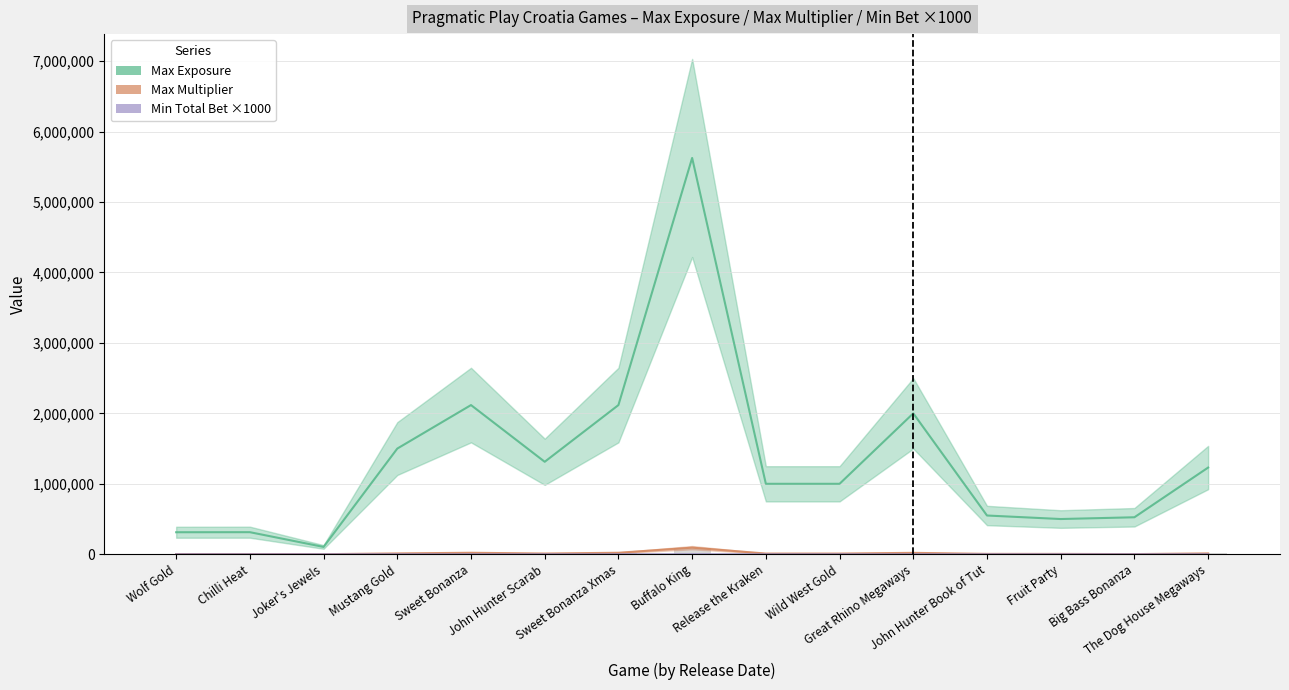

What is the difference between the highest and lowest values at Mustang Gold?

1499750